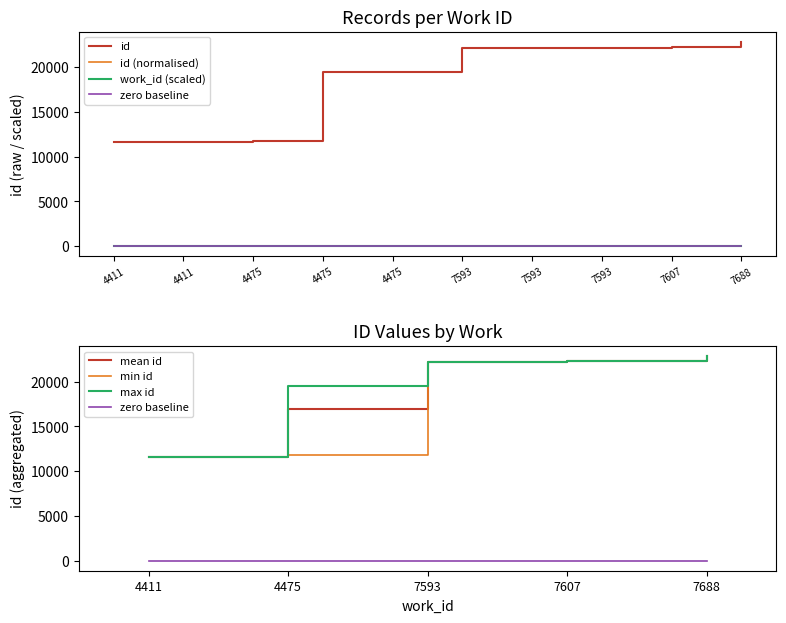

What is the average value?

18578